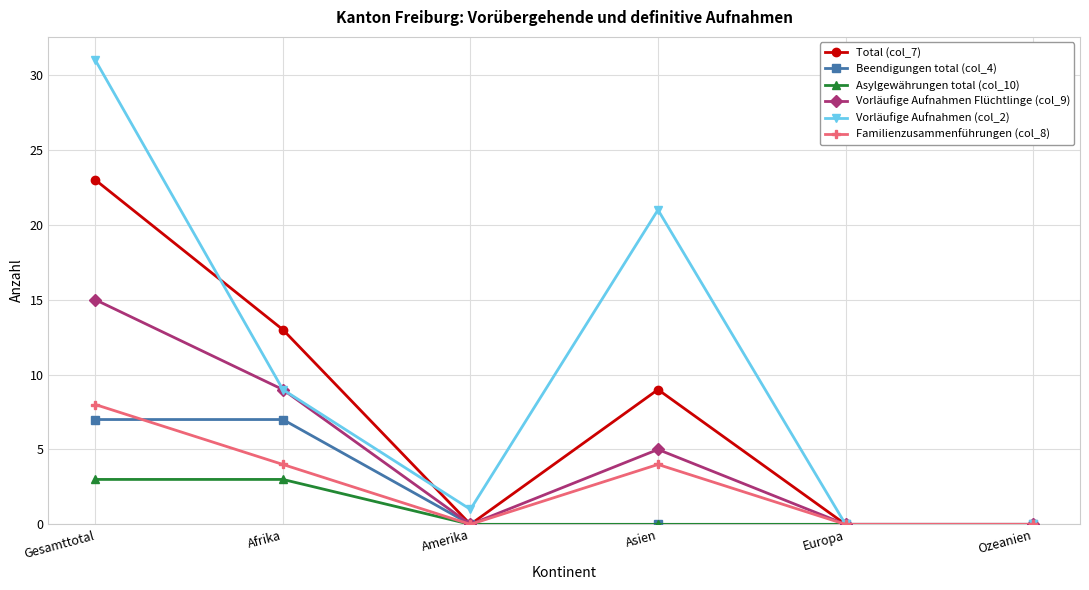

What position from the right is Europa?

2